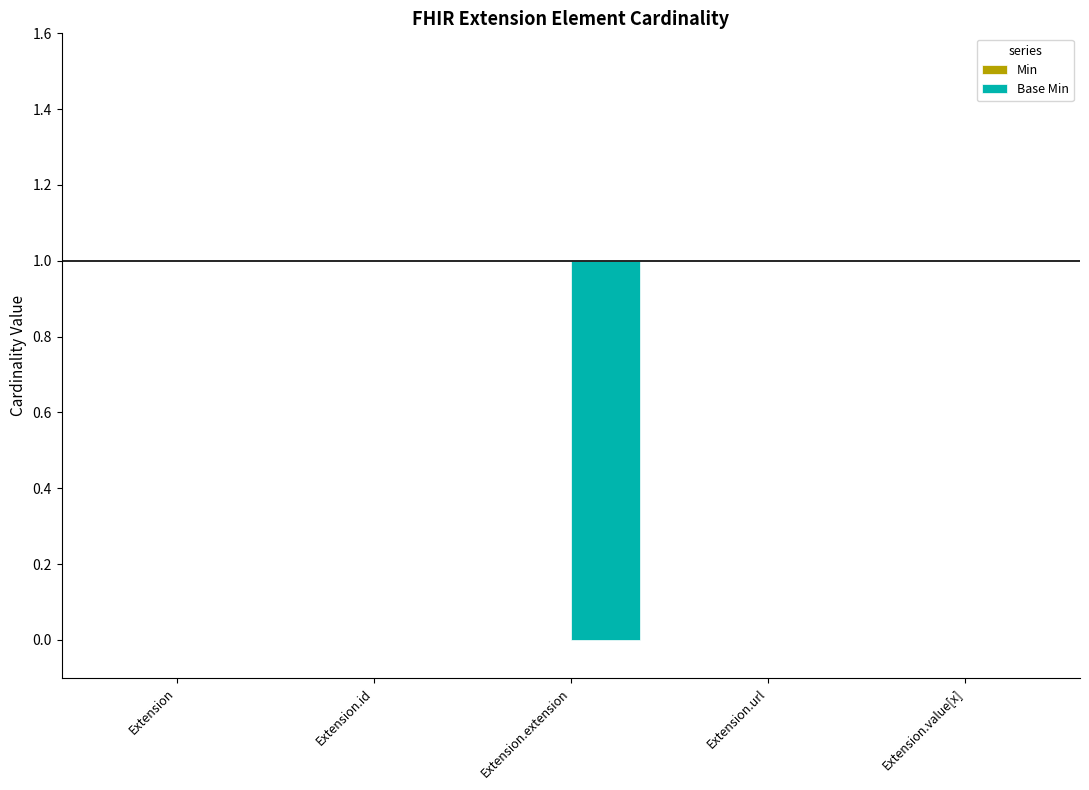

Reading right to left, extract all data points from this chart.

Extension.value[x]=0	Extension.url=0	Extension.extension=1	Extension.id=0	Extension=0